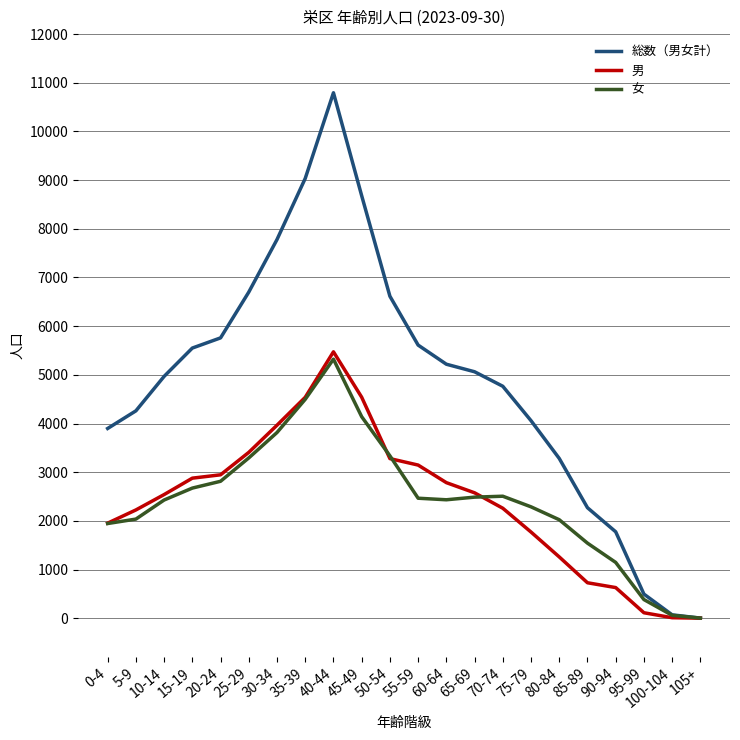

What is the difference between the second highest and minimum values in the 総数（男女計） series?

9033